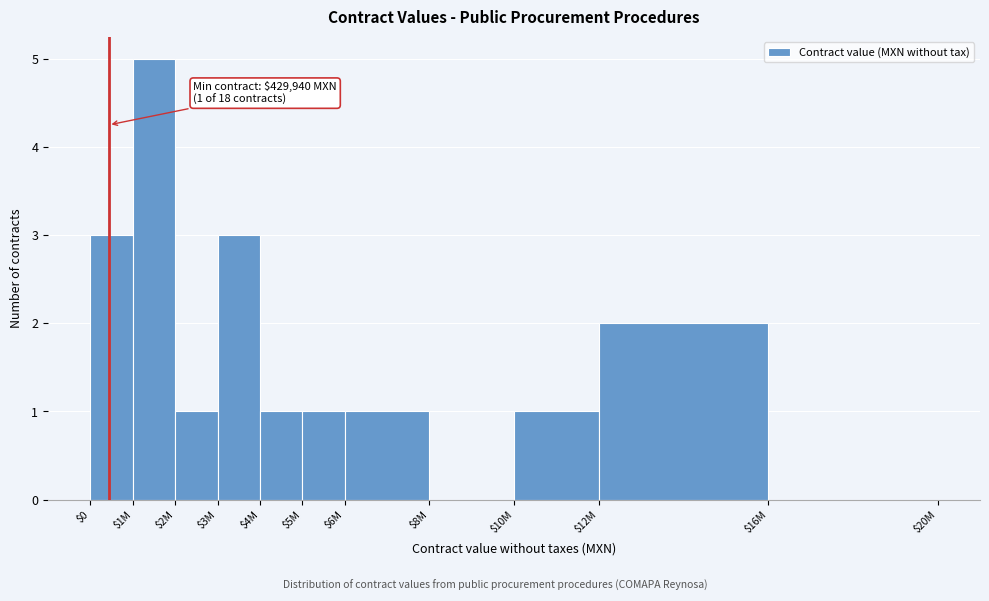

What is the maximum value shown in the chart?

5